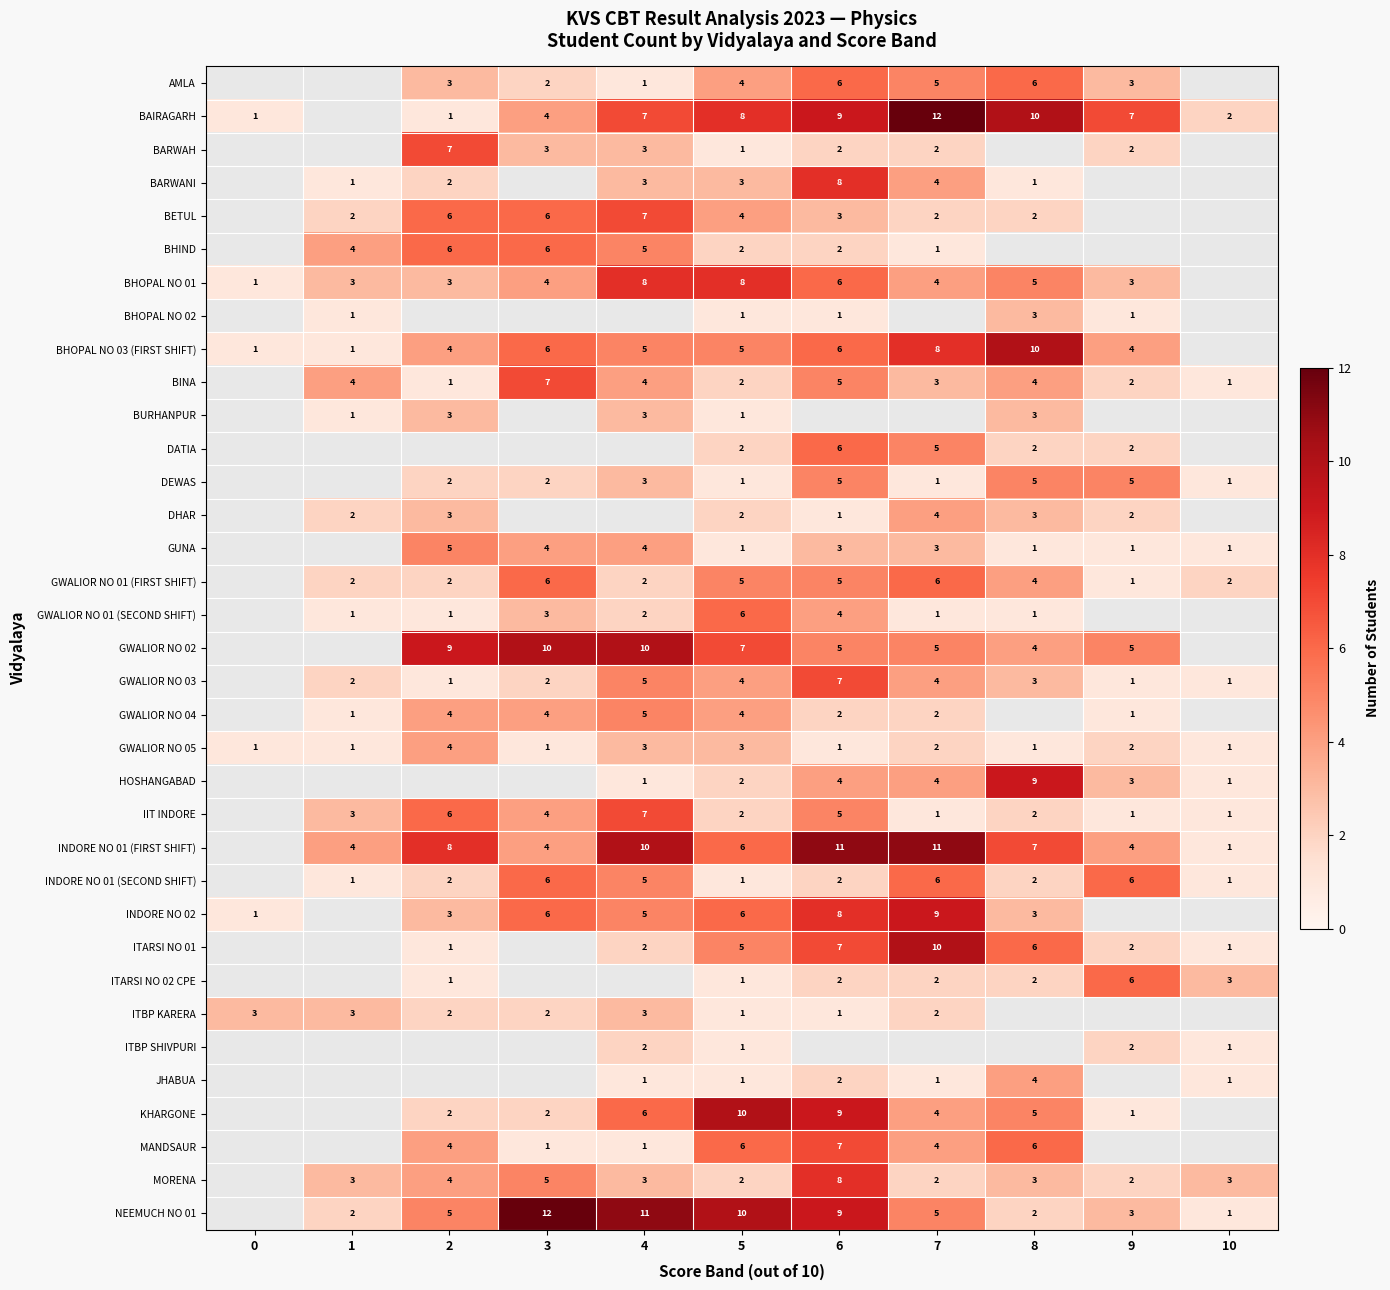

The value of BINA at 7 is 3. True or false?

True